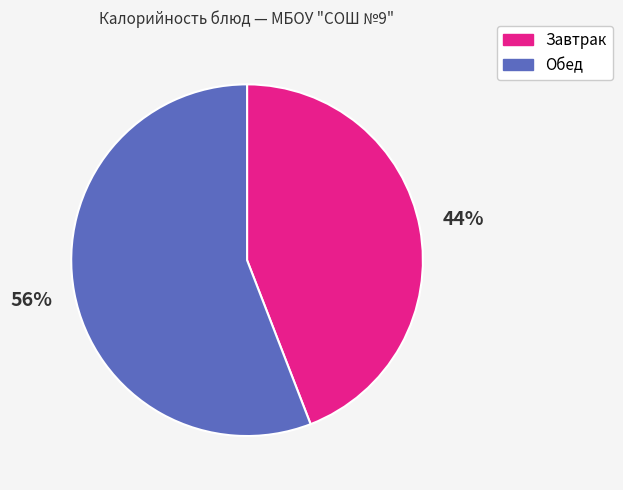

Is it true that Завтрак is 44% of the pie?

True